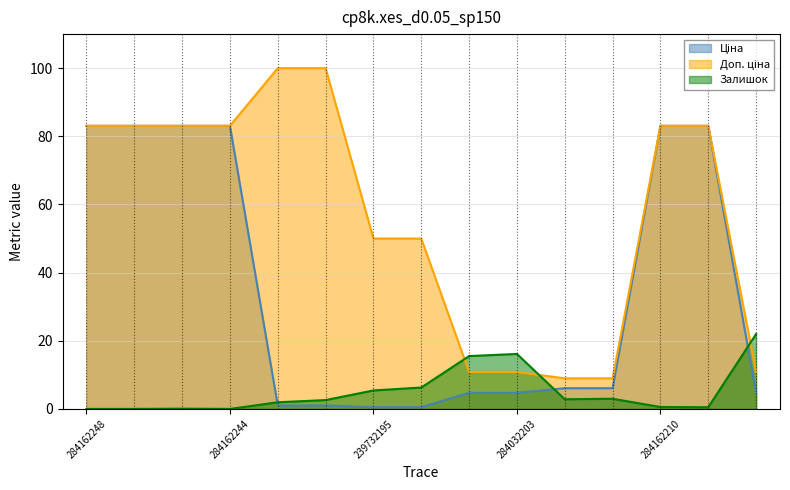

What is the value of the Залишок point at the 14th from the left?

0.5